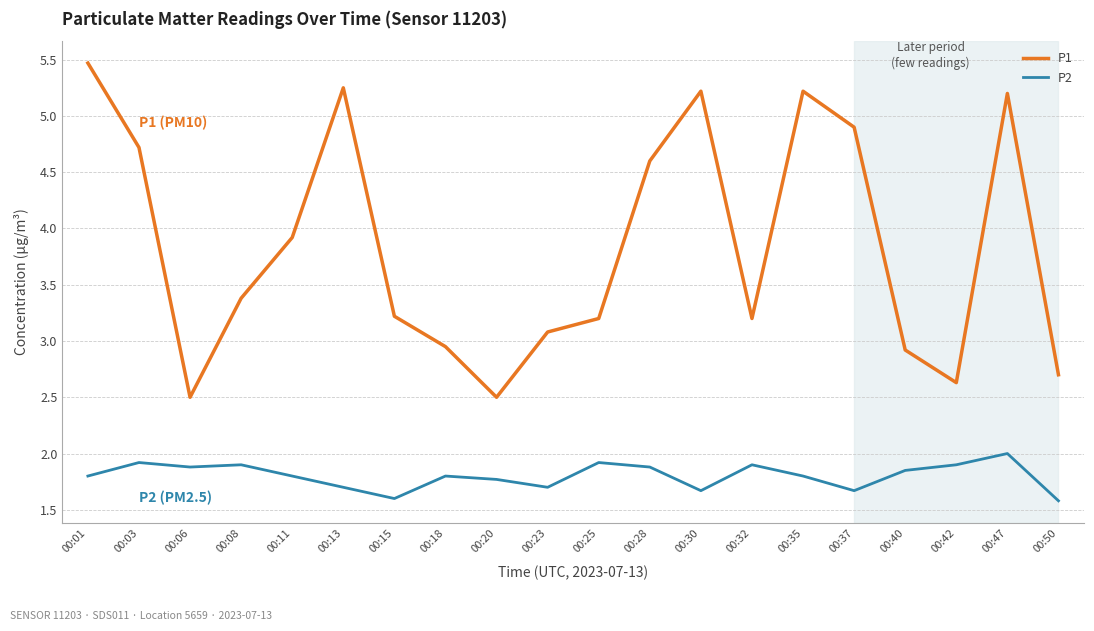

At which label does P1 first exceed 3?

00:01